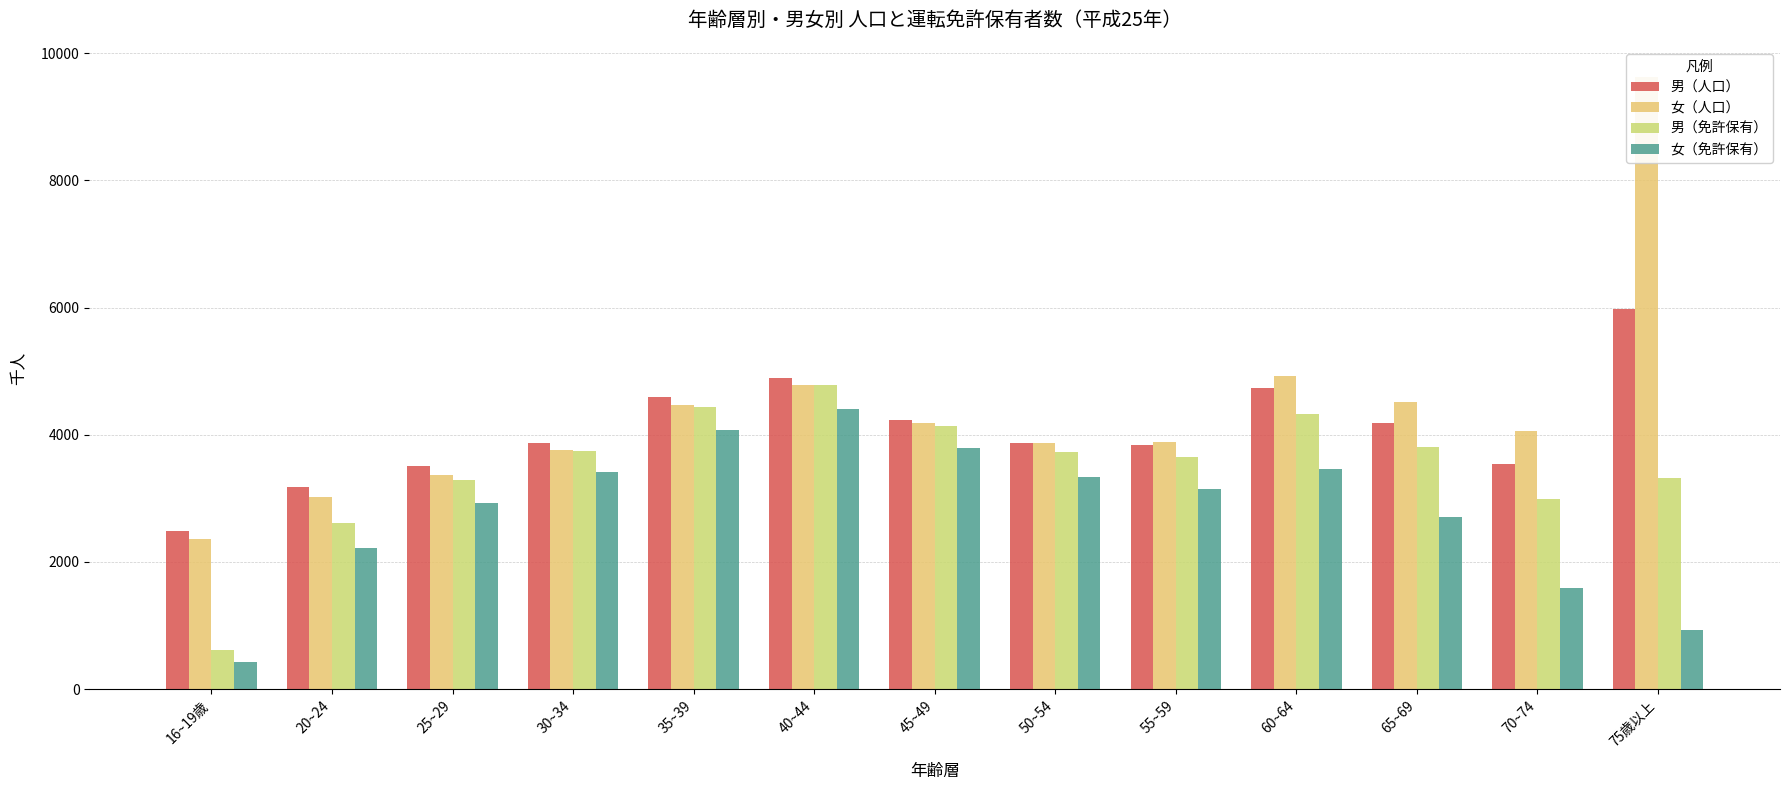

Between 25~29 and 30~34, which series saw the biggest shift?

女（免許保有）